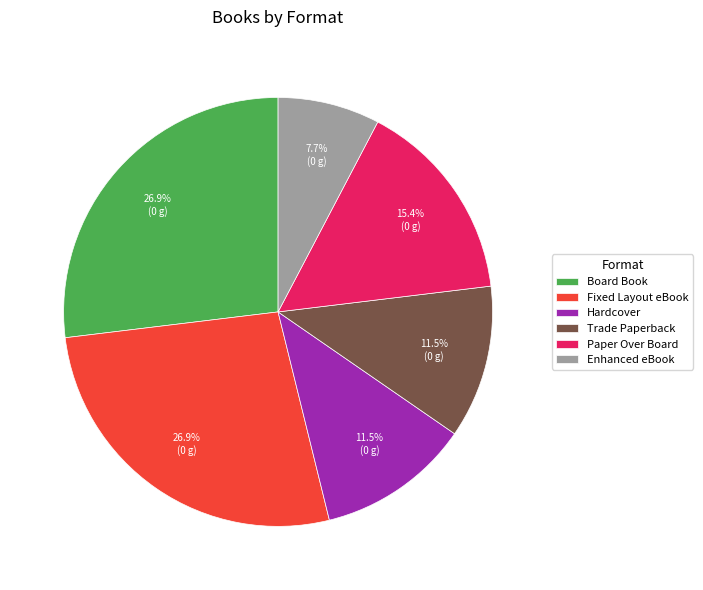

Between Board Book and Hardcover, which is larger?

Board Book